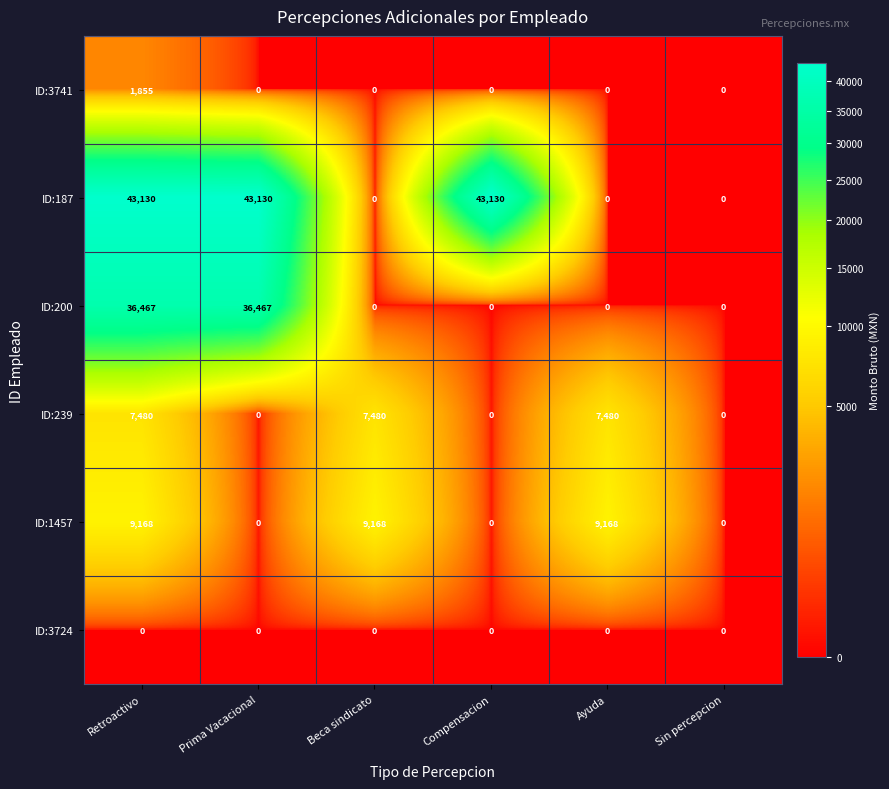

What is the sum of all ID:187 values?

129390